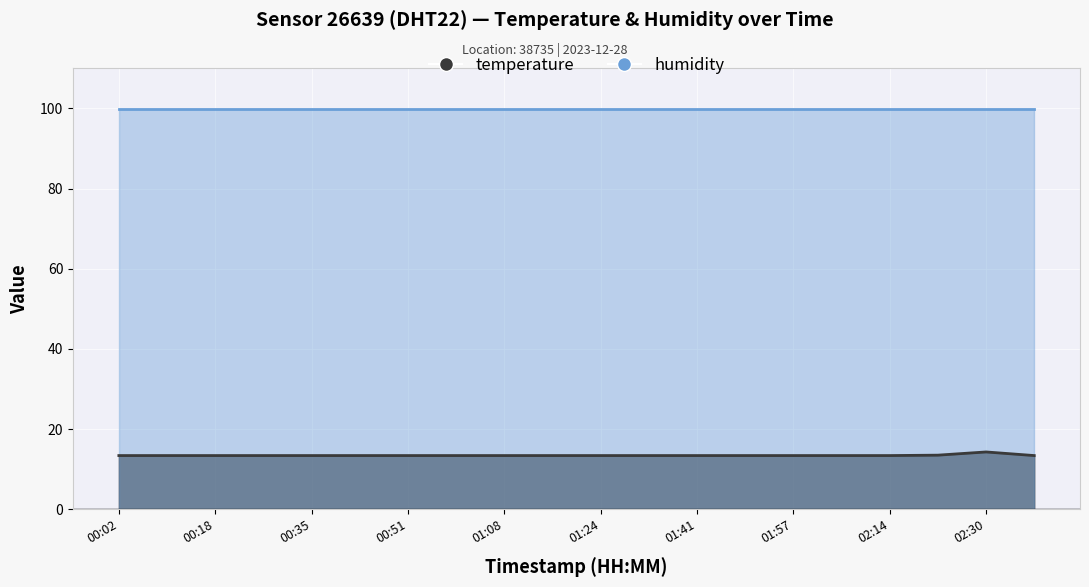

Between 01:33 and 01:24, which is larger?

01:33